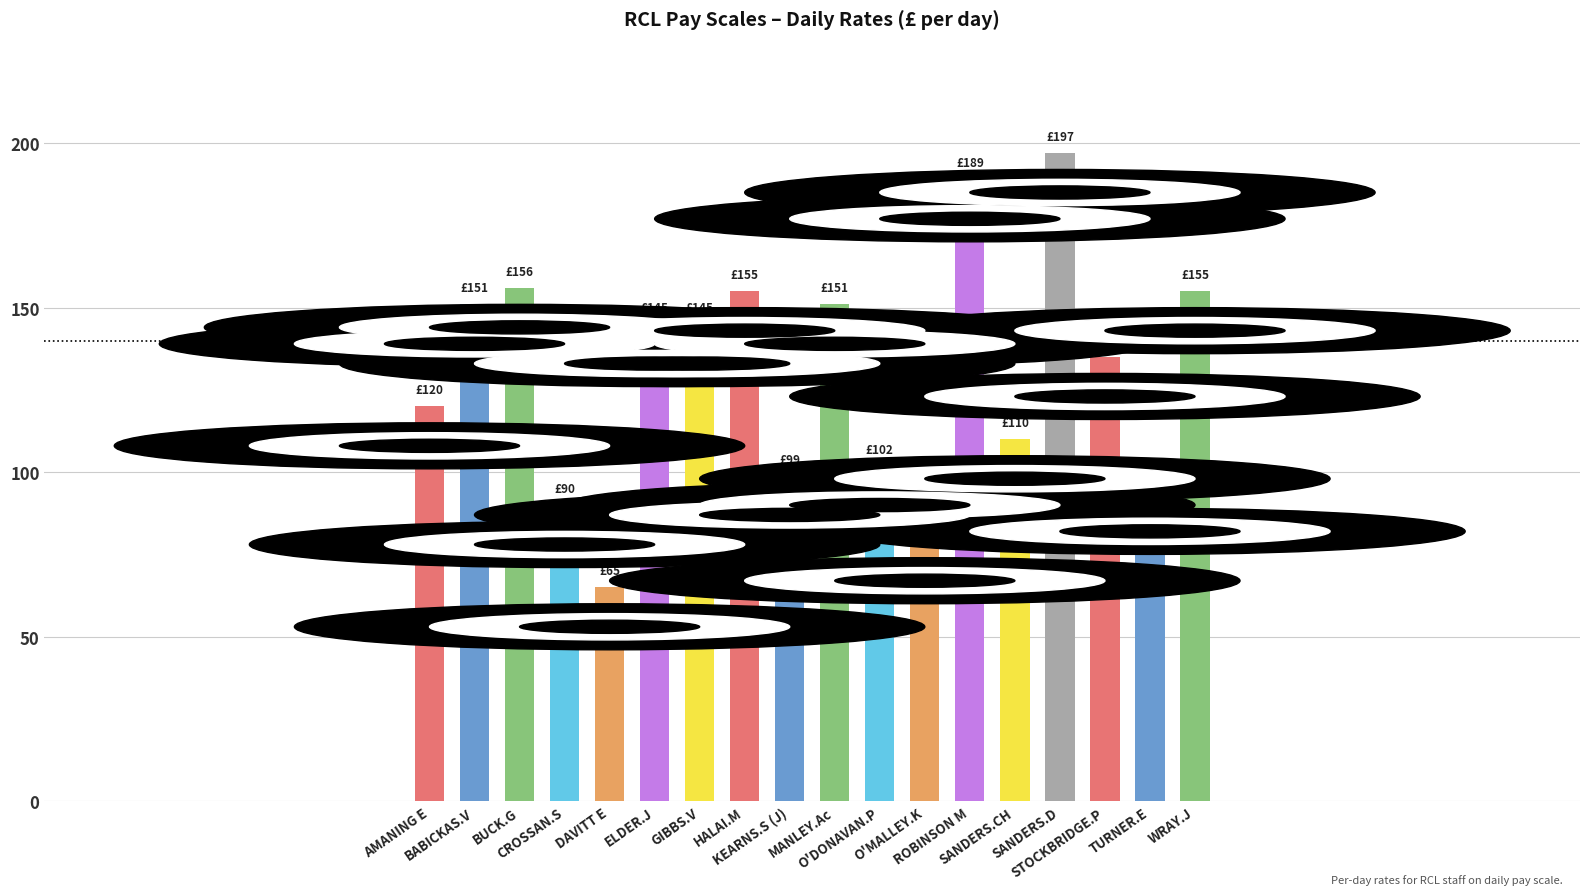

Which label corresponds to the largest value in the chart?

SANDERS.D